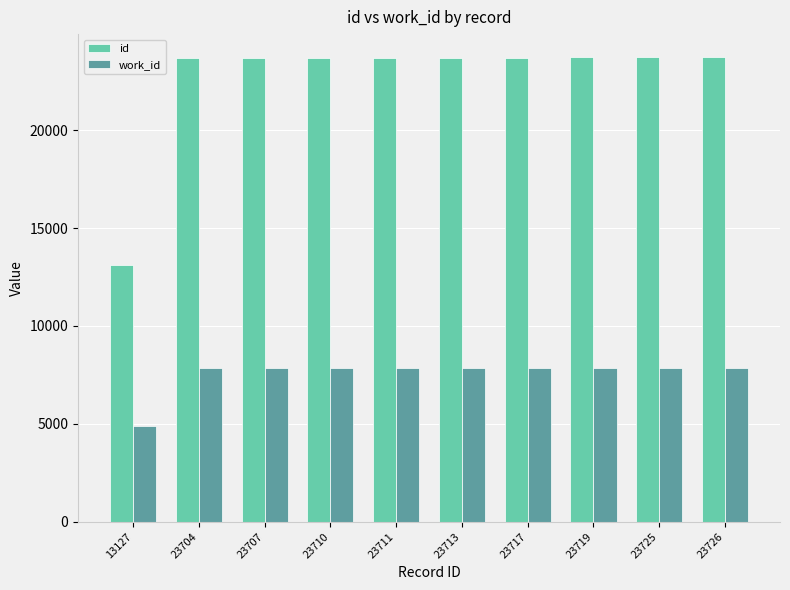

At how many categories does at least one series exceed 13440?

9